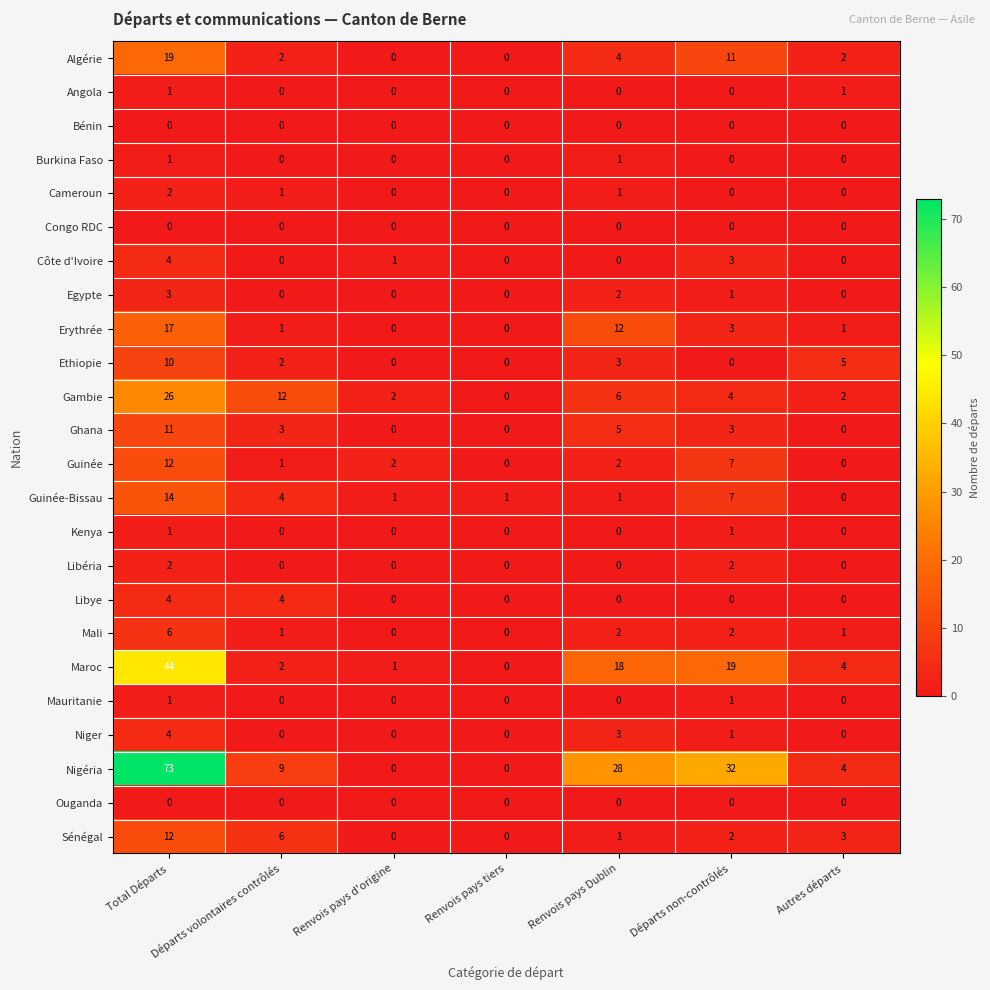

What is the sum of all Libye values?

8